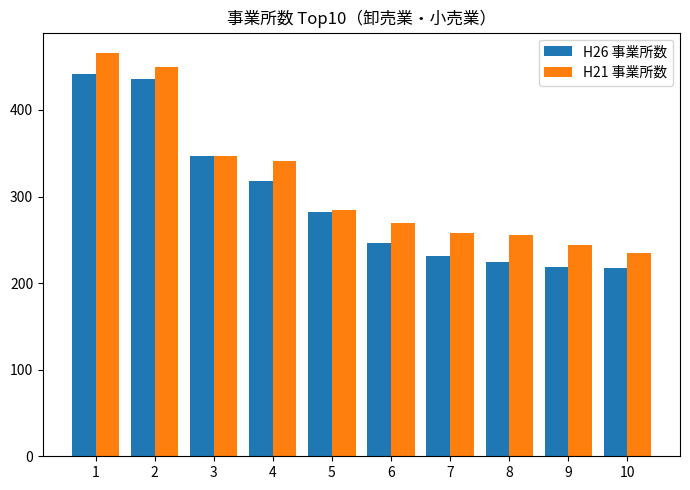

What is the difference between the maximum and minimum values in the H21 事業所数 series?

231